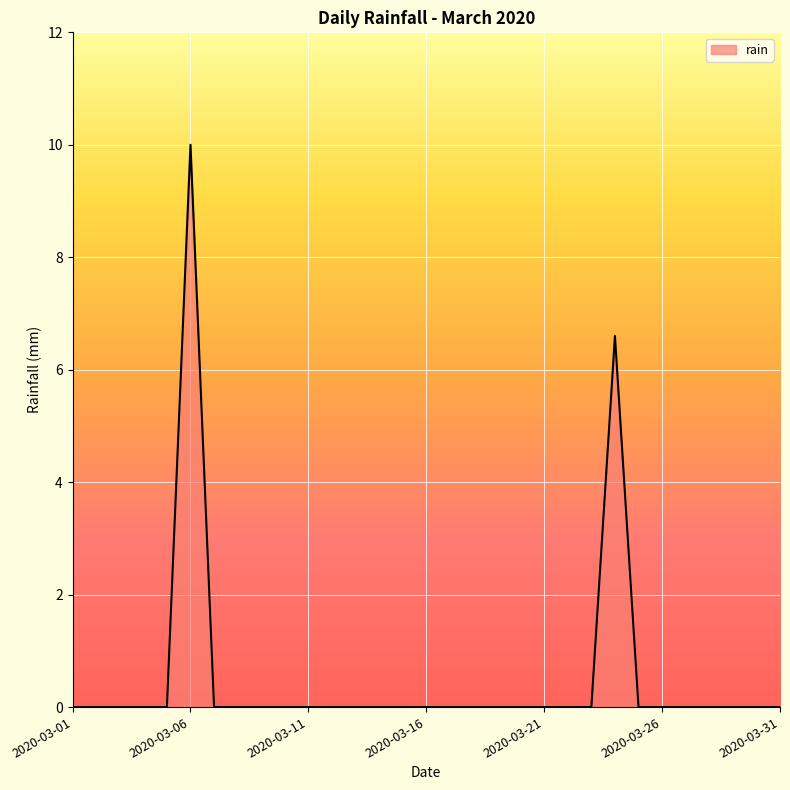

How many lines are shown in the chart?

1